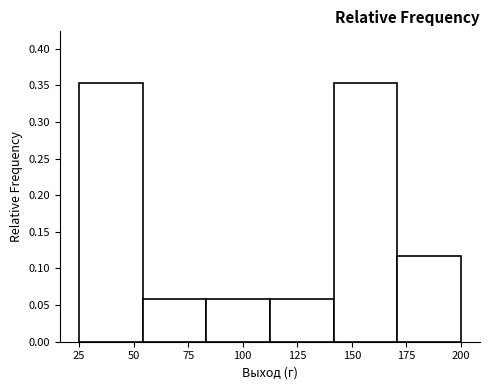

Reading left to right, list every bar in this chart as the range it spans on the x-axis followed by its height. Neither the bar edges nor the heights are printed on the chart, so give them approximately, as read against the axes.

25 to 55: 0.355
55 to 85: 0.060
85 to 115: 0.060
115 to 140: 0.060
140 to 170: 0.355
170 to 200: 0.120